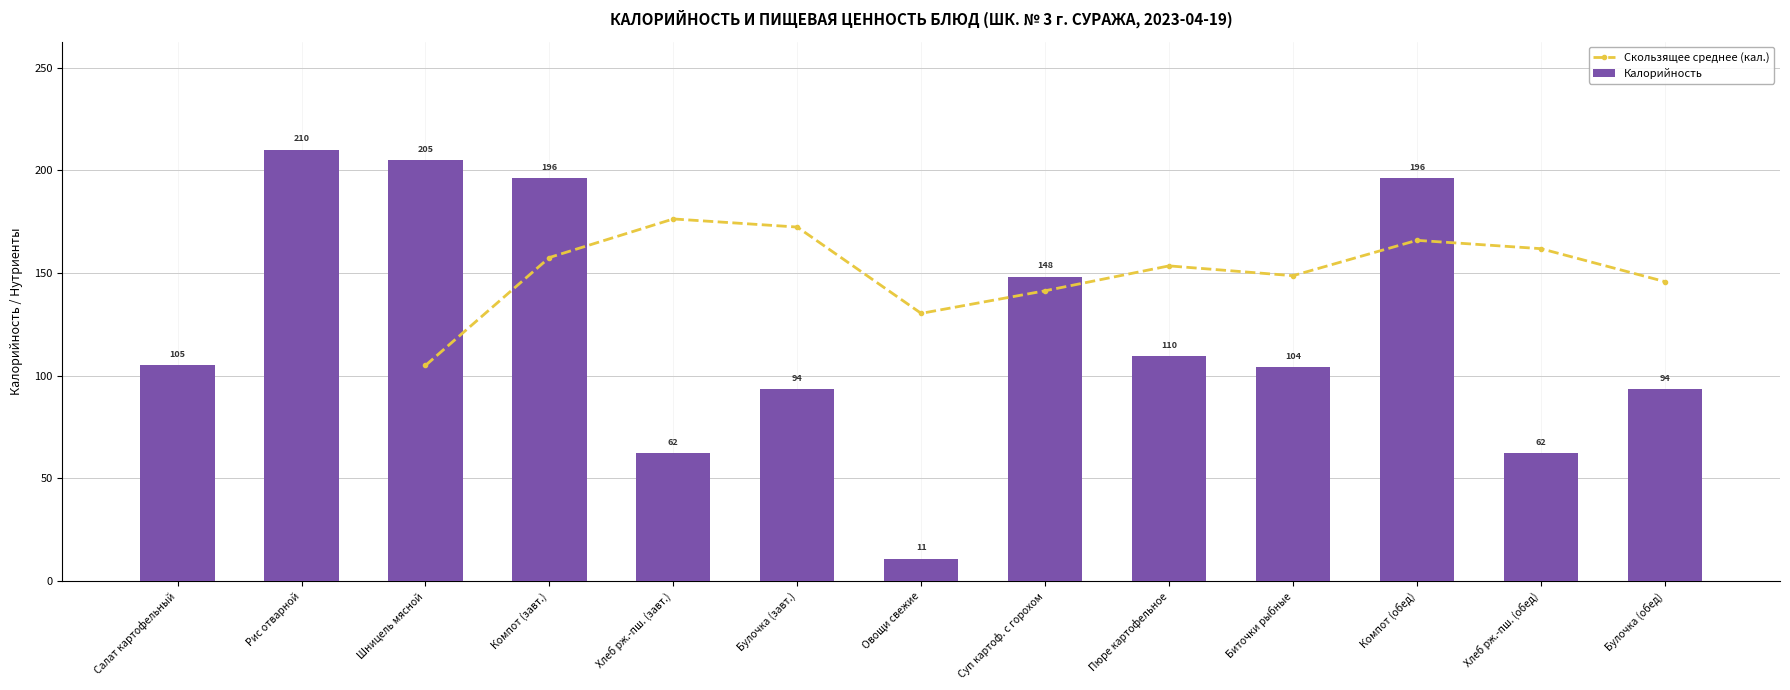

What is the difference between the maximum and minimum values in the Калорийность series?

199.1